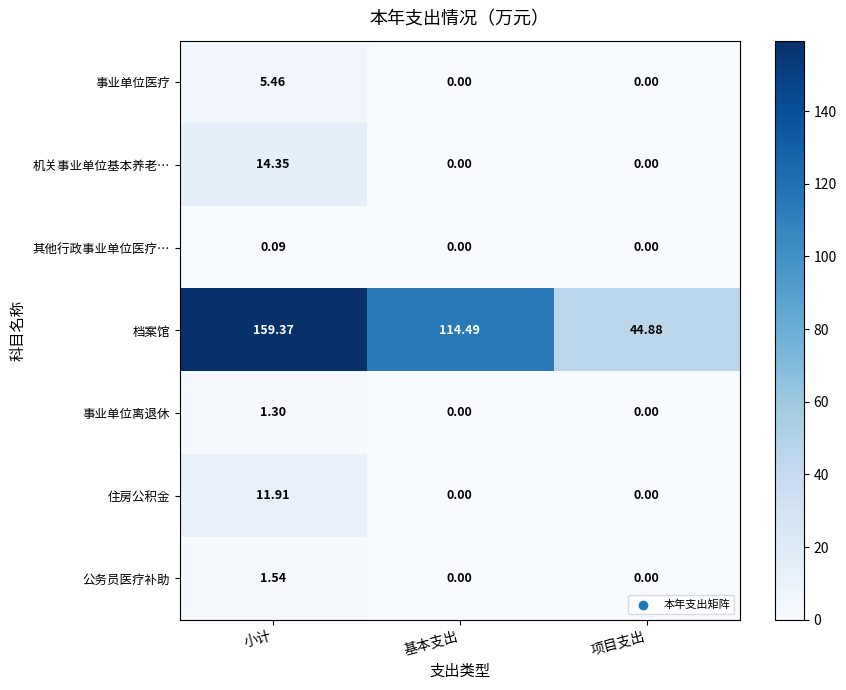

Which series has the widest spread of values?

档案馆